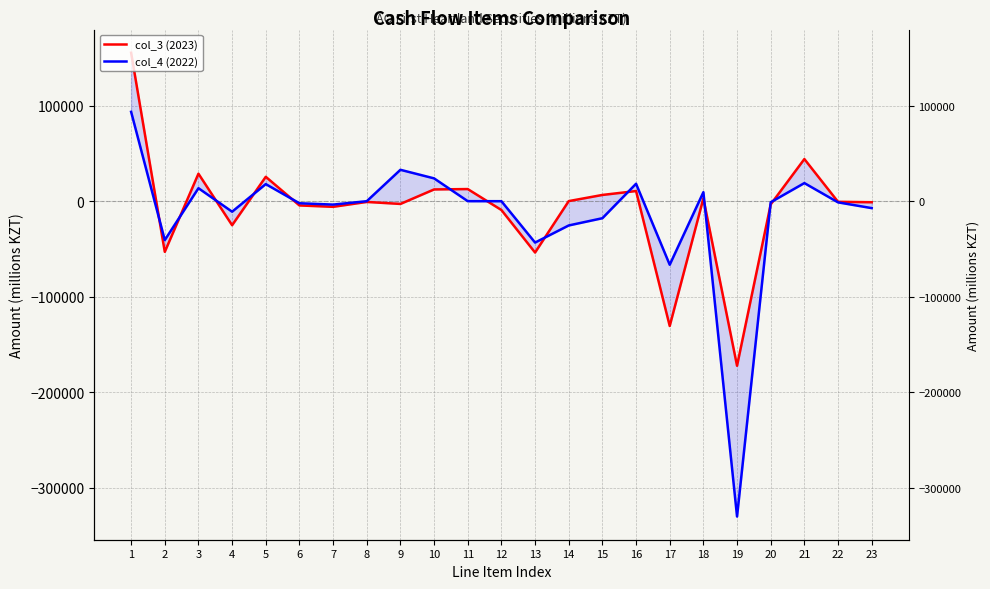

What is the difference between the highest and lowest values at 2?

12349